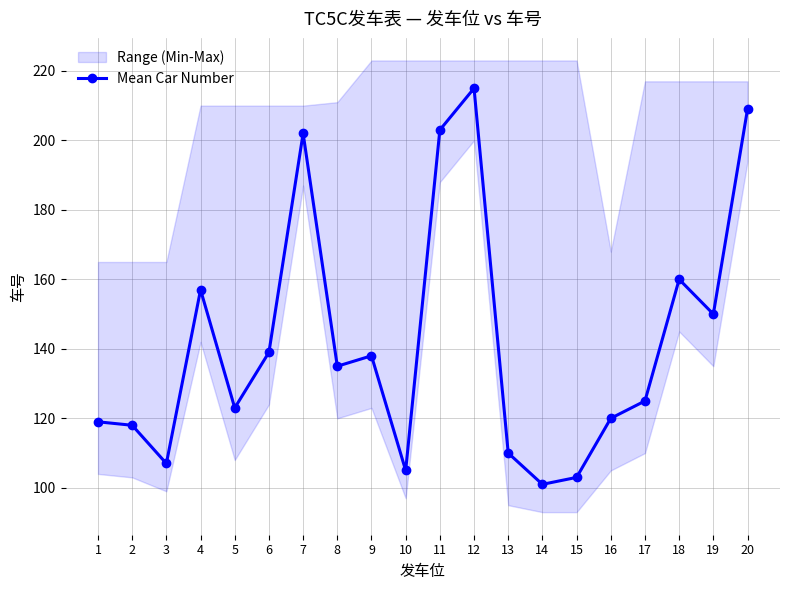

Count the number of values greater than 135.

9